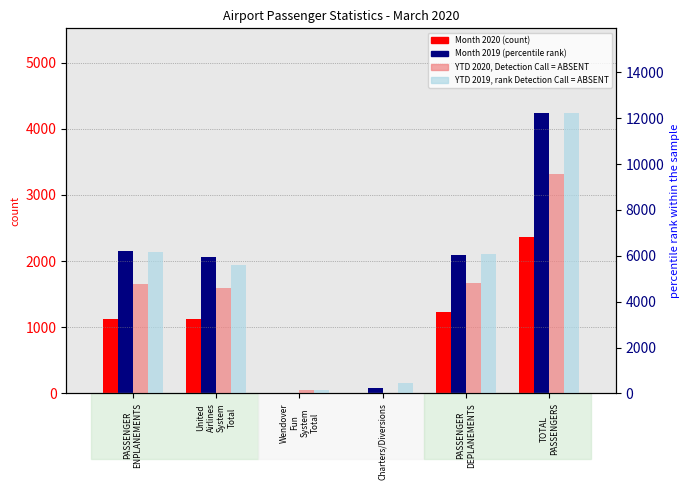

At which label does YTD 2019 first exceed 6078?

PASSENGER
ENPLANEMENTS